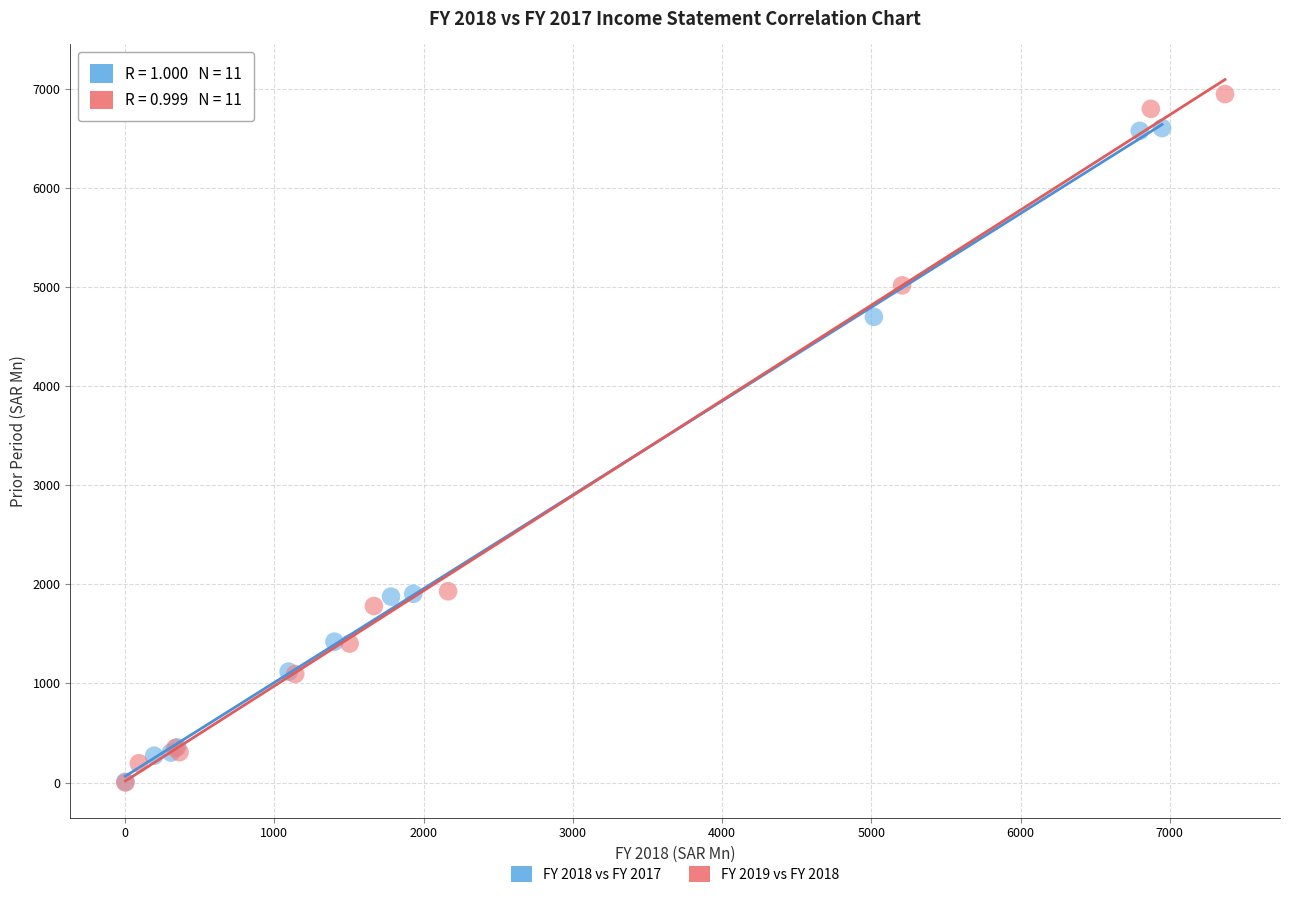

Which series reaches the maximum Y coordinate?

FY 2019 vs FY 2018